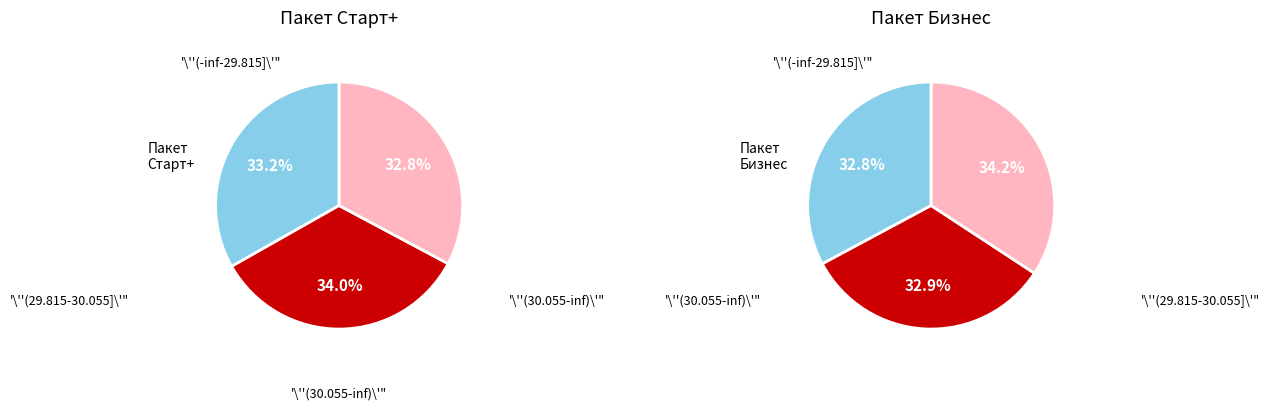

True or false: Рестораны accounts for 1% of the total.

False